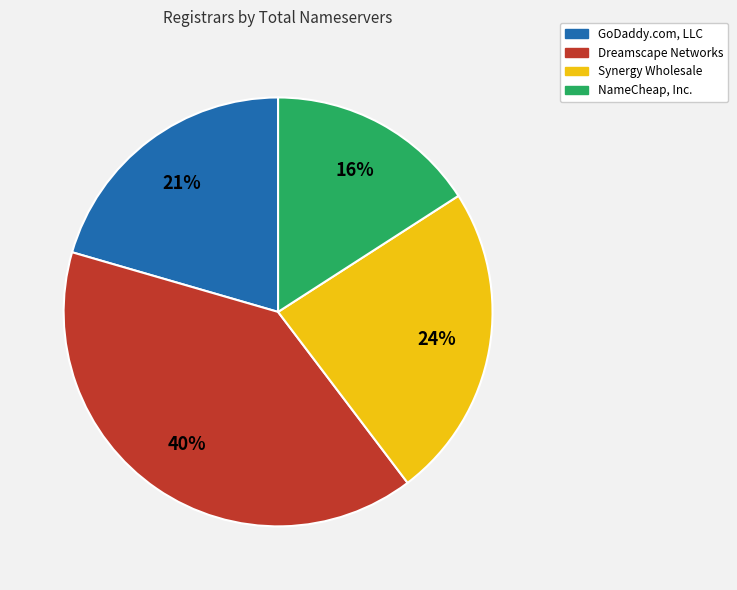

Is it true that Synergy Wholesale is 24% of the pie?

True